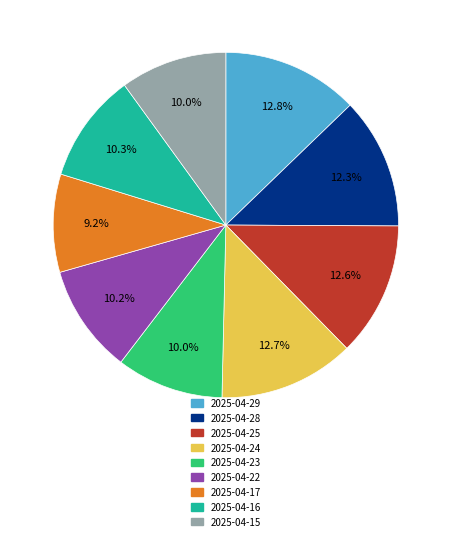

To the nearest percent, what portion does 2025-04-22 represent?

10%